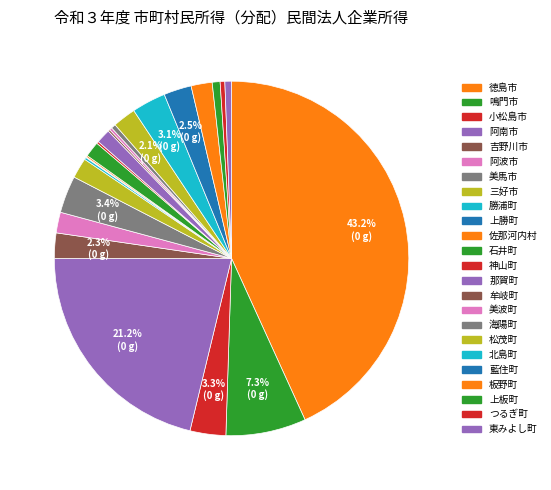

How many slices are in this pie chart?

24